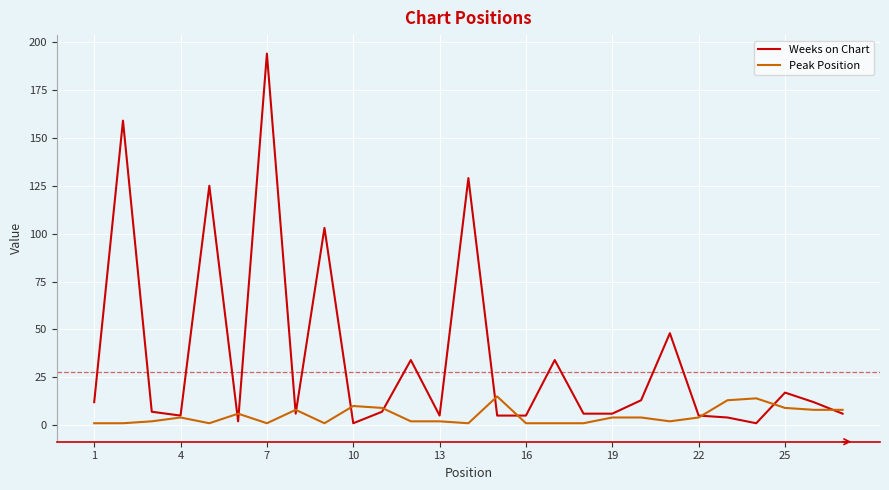

Which series has the largest range (max minus min)?

Weeks on Chart